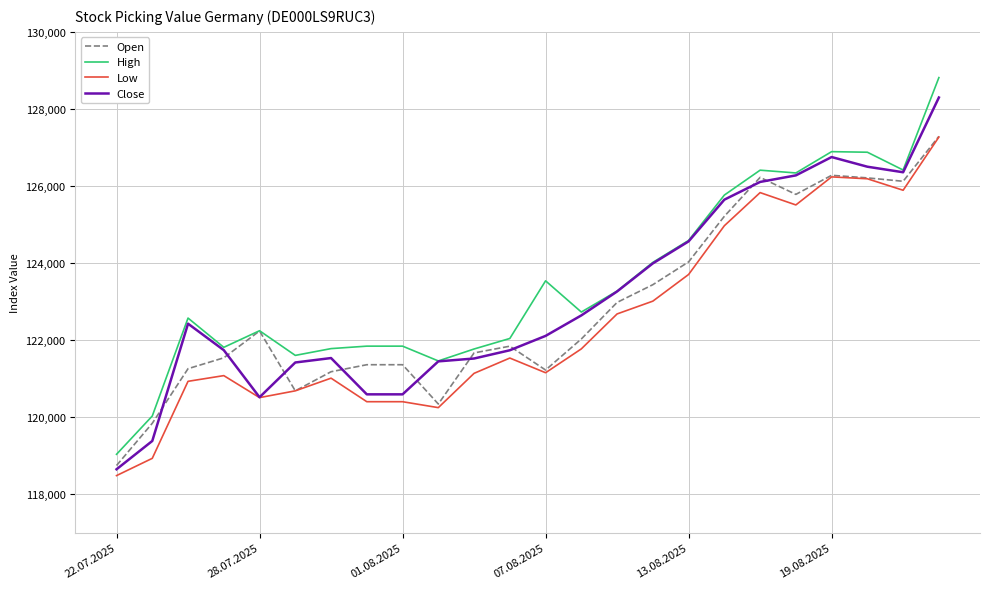

Which series has the widest spread of values?

High